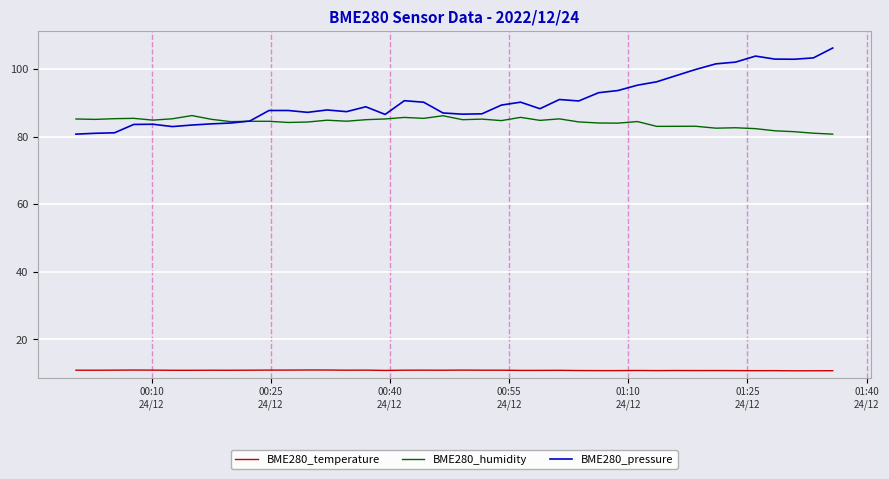

What is the average value of the BME280_temperature series?

10.8